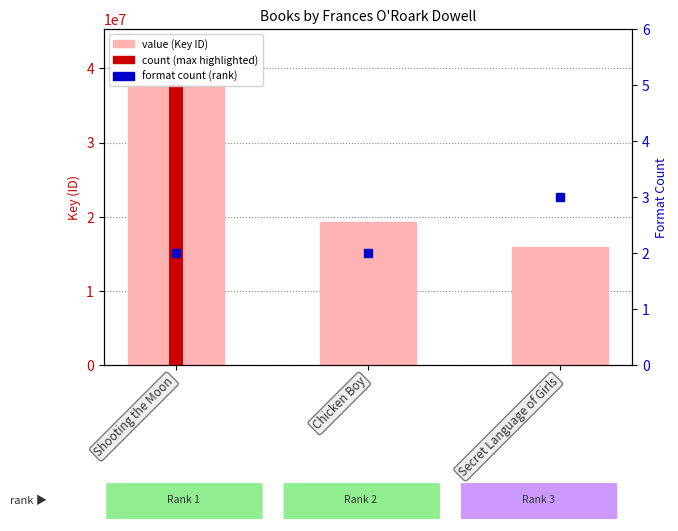

What is the total value across all series at Secret Language of Girls?

15855840